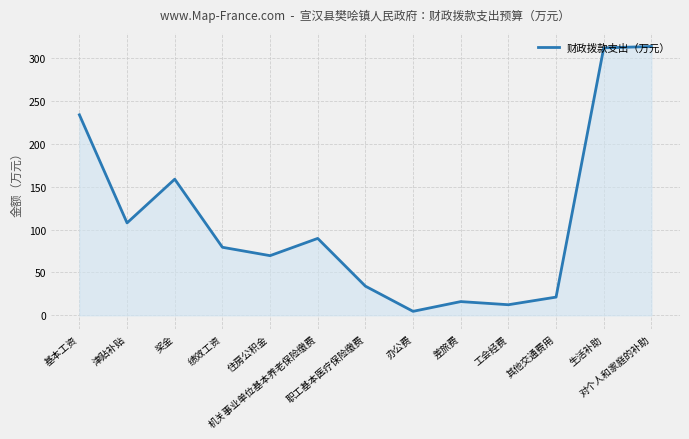

How many interior local valleys (lower than both neighbors) does the data have?

4